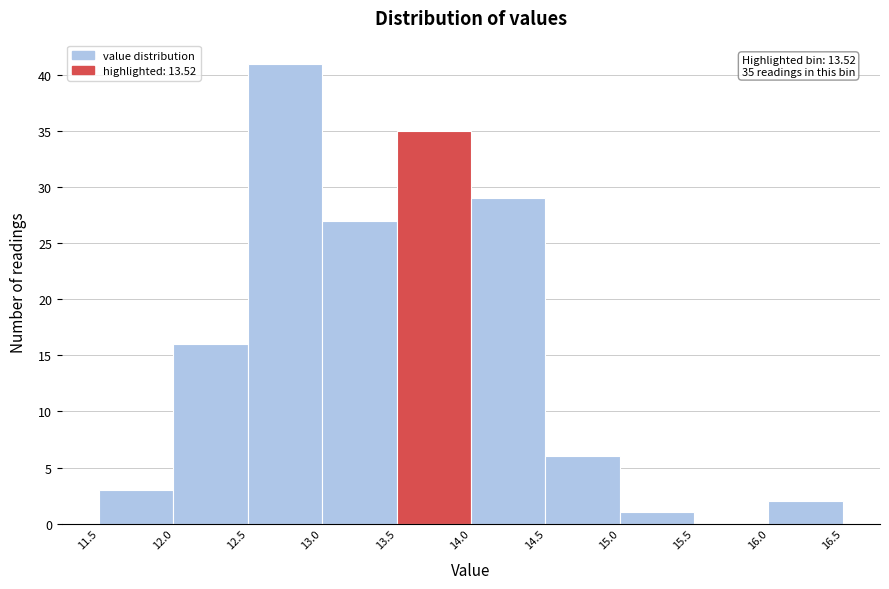

Over which range of the x-axis is the bar tallest?

12.5 to 13.0